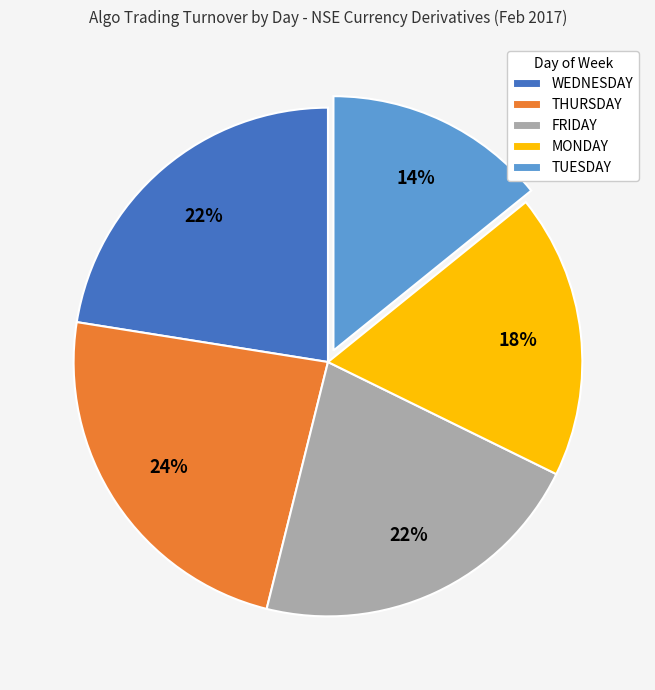

What is the smallest slice in the pie chart?

TUESDAY